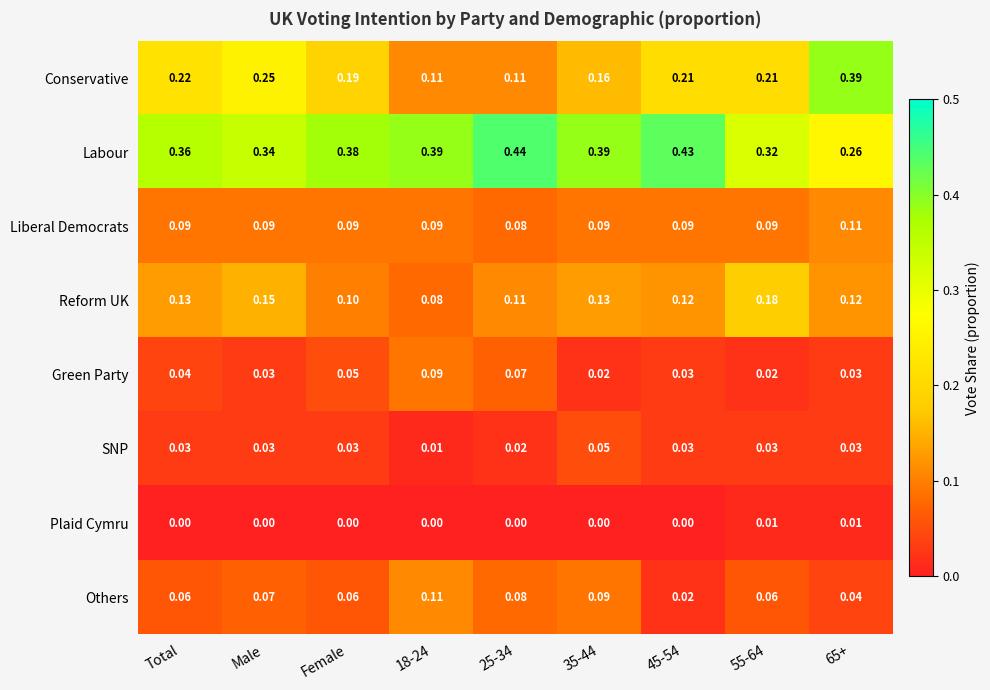

Which series has the largest total across all categories?

Labour